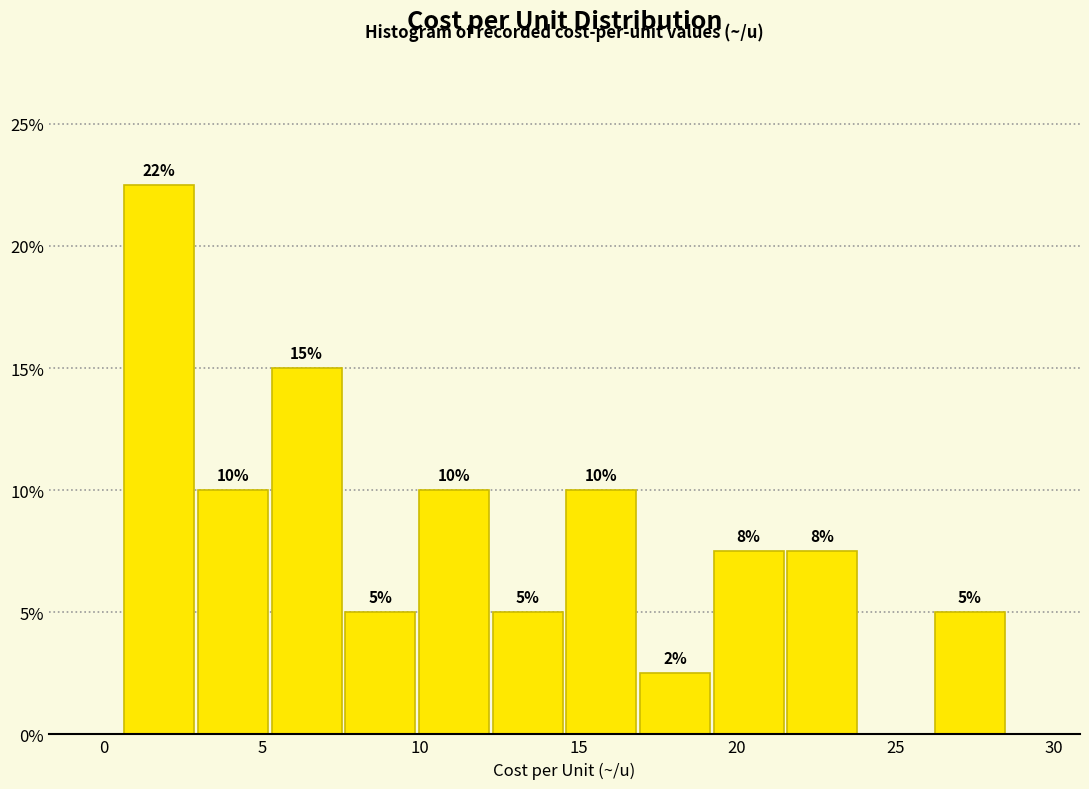

Which range on the x-axis has the tallest bar?

0.5 to 3.0